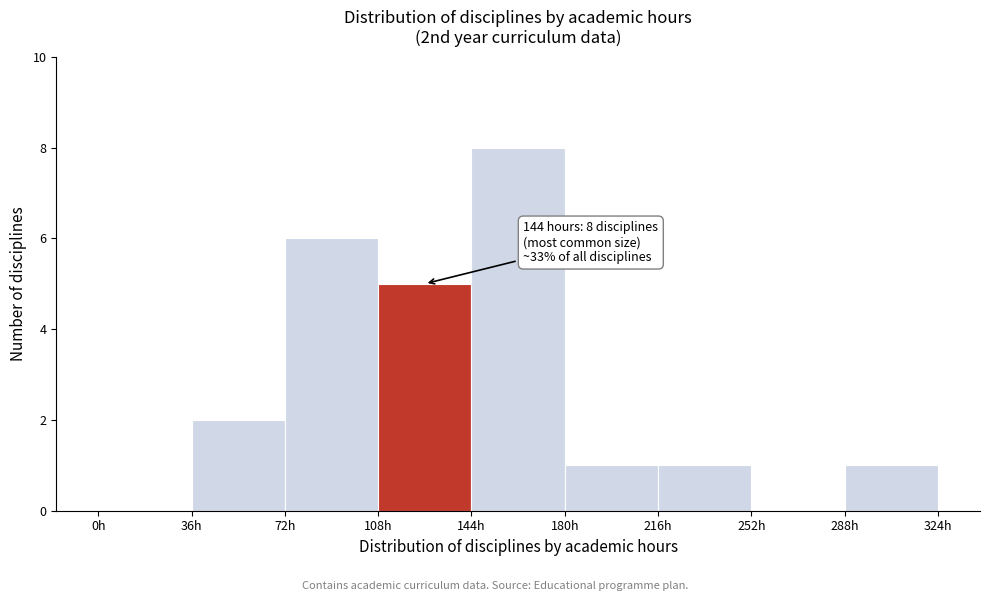

Over which range of the x-axis is the bar tallest?

144 to 180